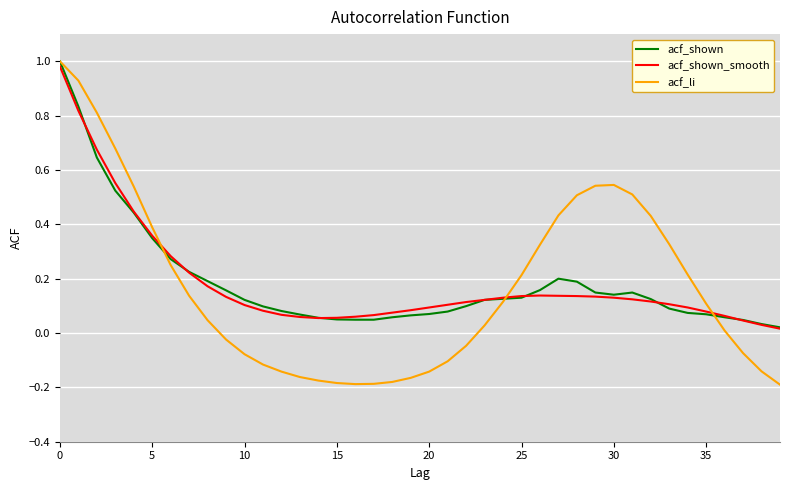

Which series has the widest spread of values?

acf_li